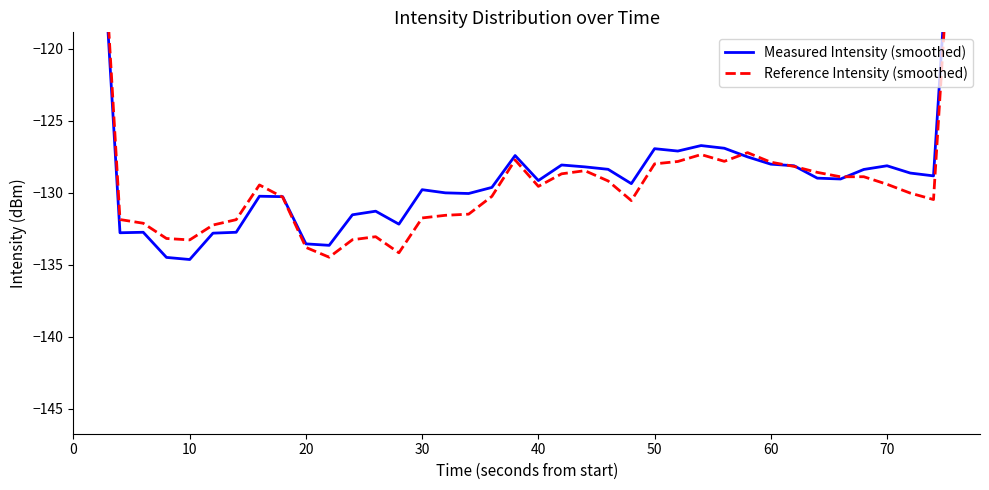

Between 80 and 10, which series saw the biggest shift?

Reference Intensity (smoothed)